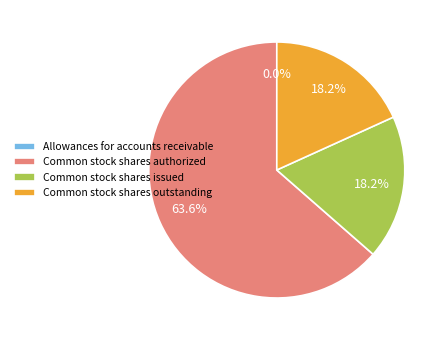

What percentage is the Common stock shares authorized slice, to the nearest percent?

64%